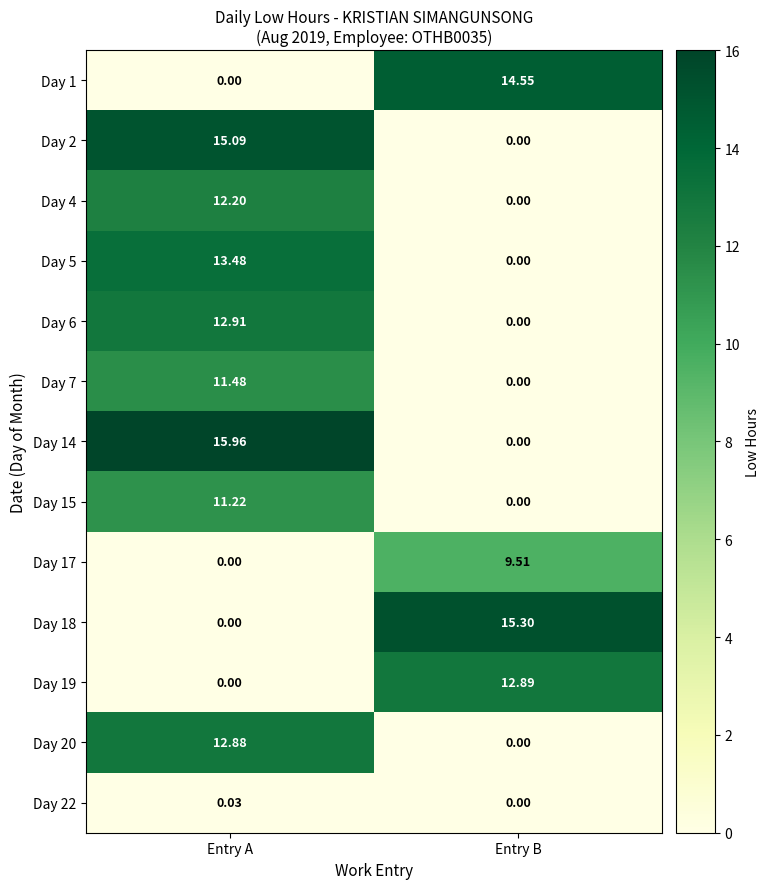

At which label does Day 7 first exceed 11?

Entry A